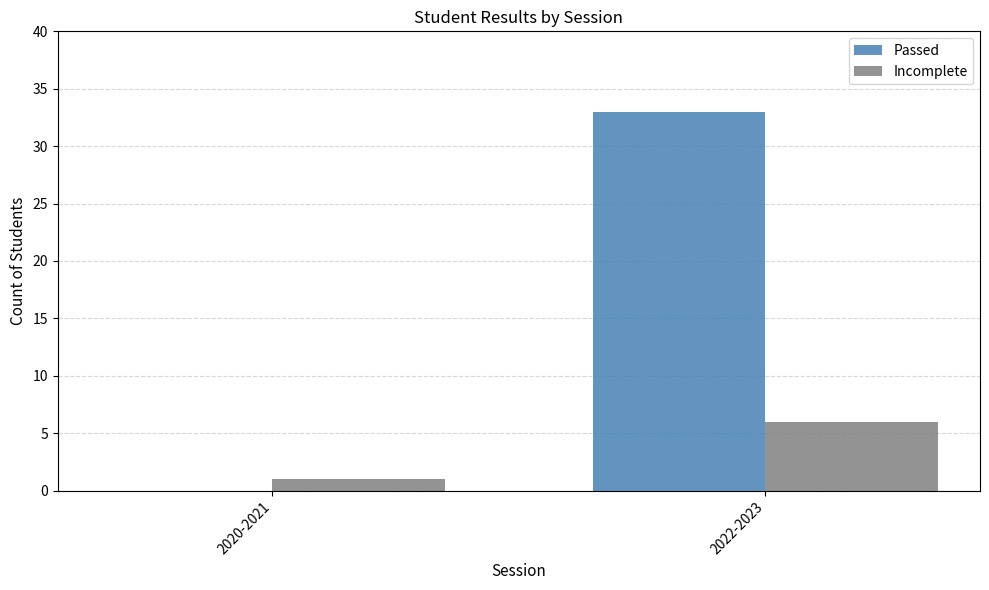

Between 2020-2021 and 2022-2023, which series saw the biggest shift?

Passed